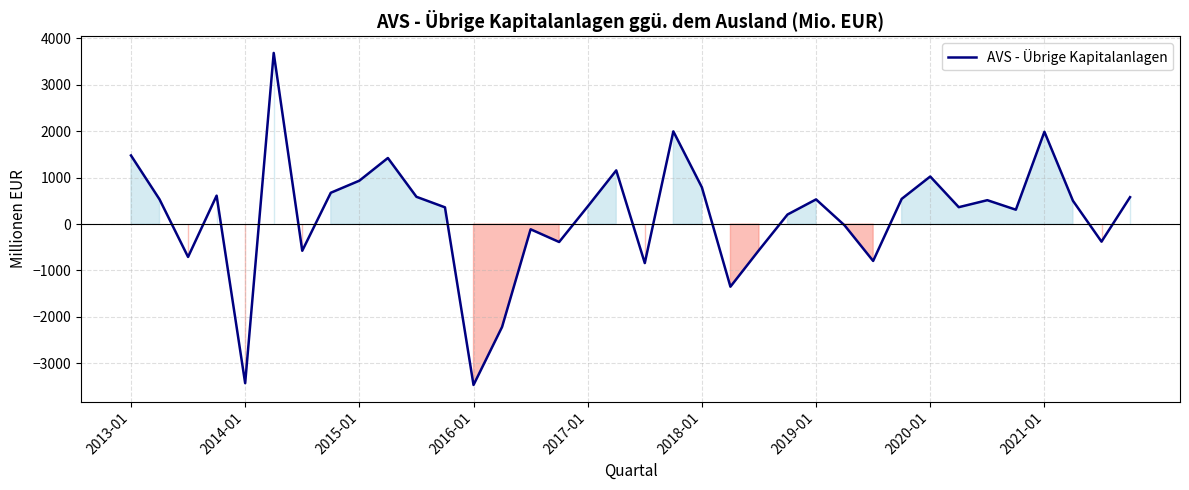

How many lines are shown in the chart?

1